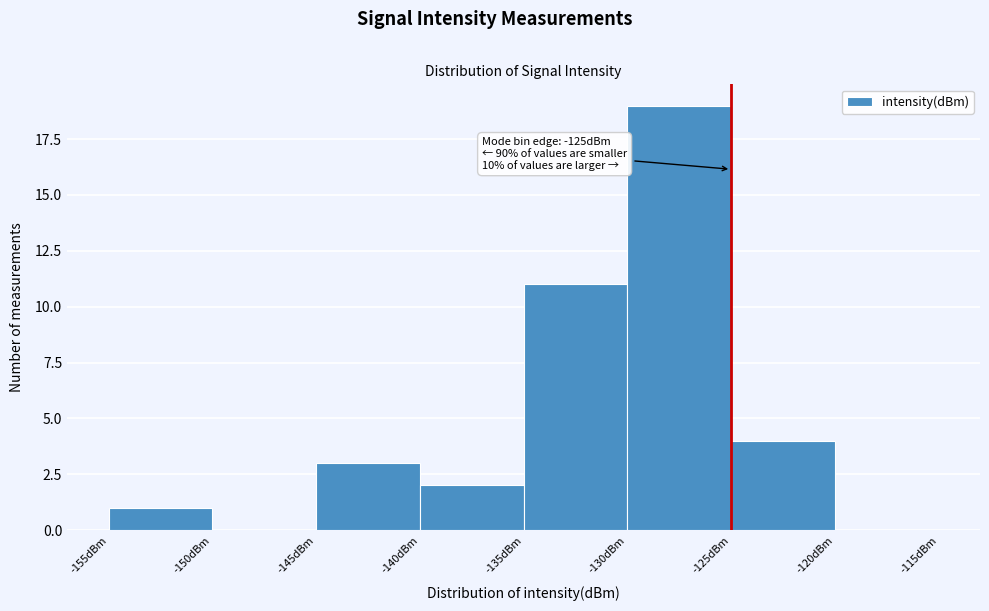

Which range on the x-axis has the tallest bar?

-130 to -125